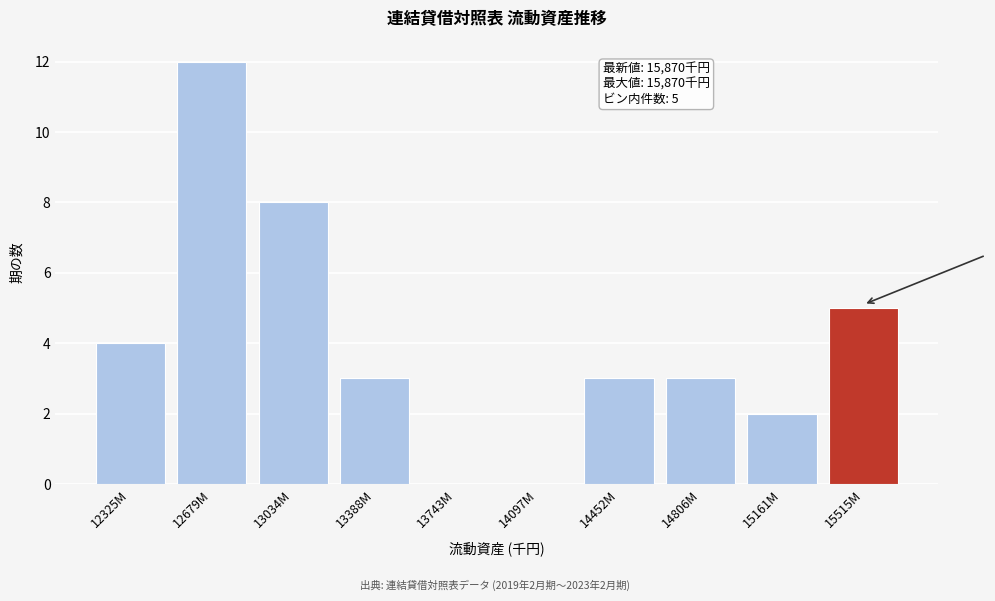

Reading left to right, list all the values displayed in this chart.

12325M=4	12679M=12	13034M=8	13388M=3	13743M=0	14097M=0	14452M=3	14806M=3	15161M=2	15515M=5